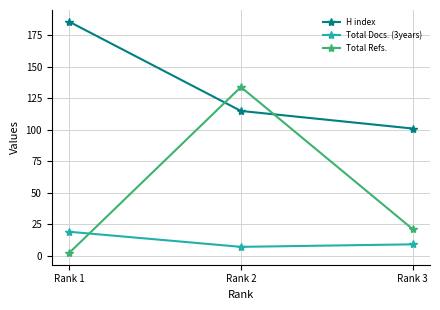

Is it true that Total Refs. equals 134 at Rank 2?

True